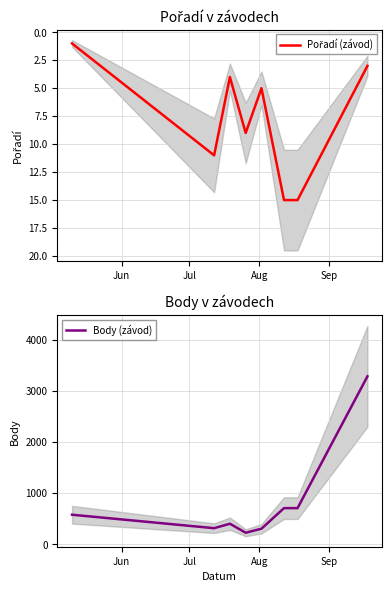

What is the minimum value for Body (závod)?

226